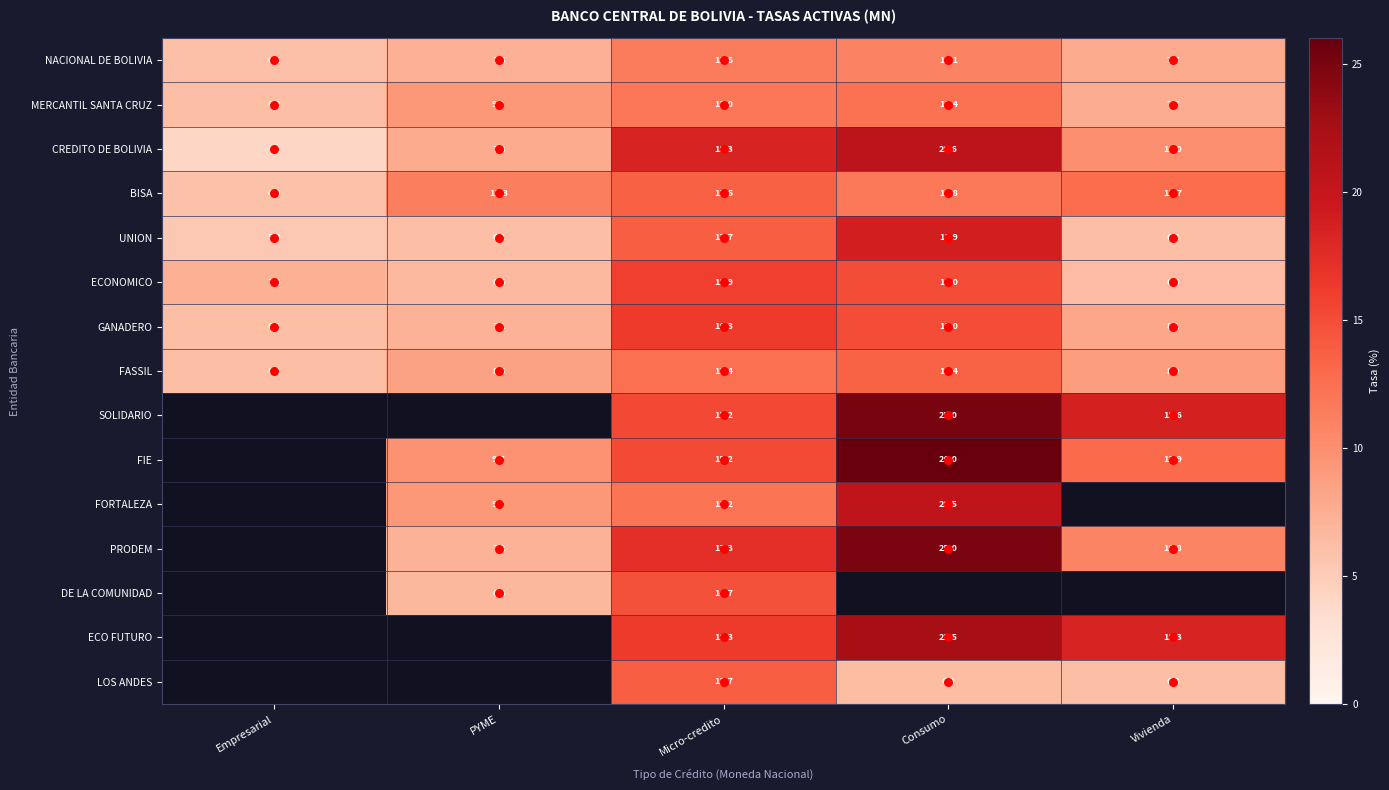

True or false: PRODEM has a value of 7.2 at PYME.

True